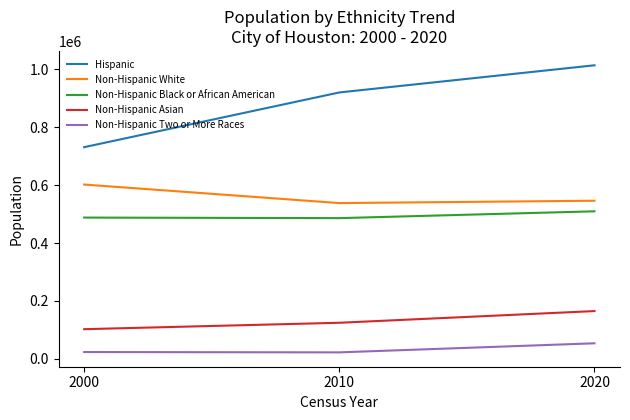

How many values in the Non-Hispanic Two or More Races series are below 23830?

1